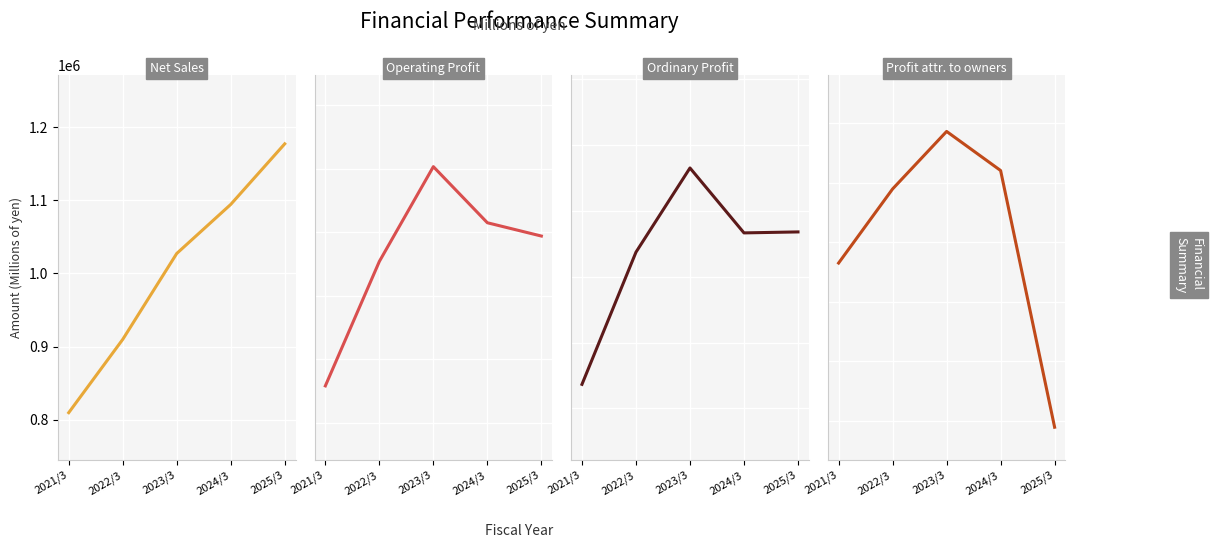

What are all the series names shown in the legend?

Net Sales, Operating Profit, Ordinary Profit, Profit attr. to owners